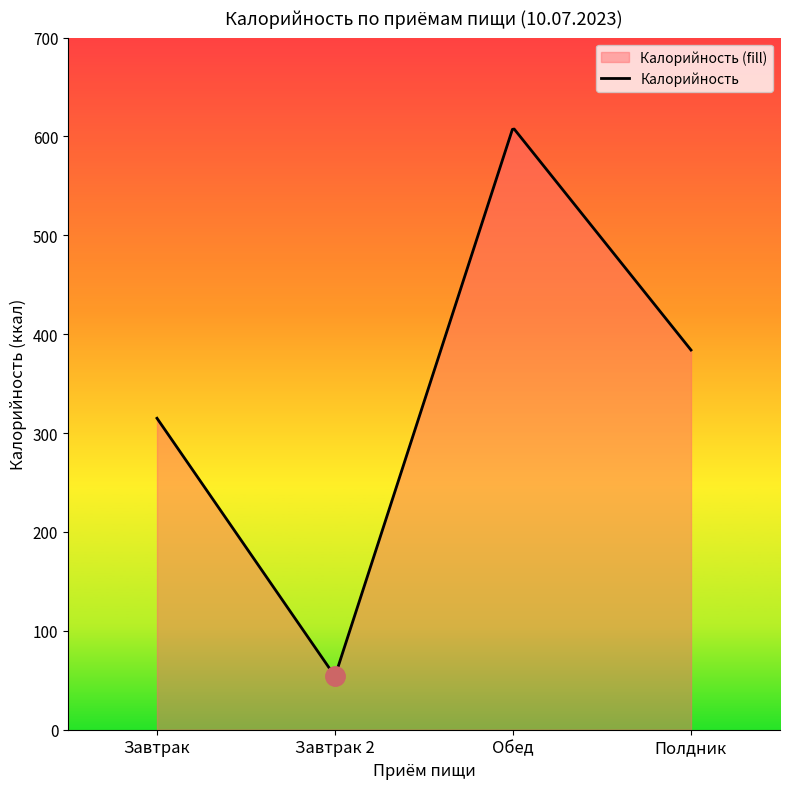

What is the change in value from Обед to Полдник?

-225